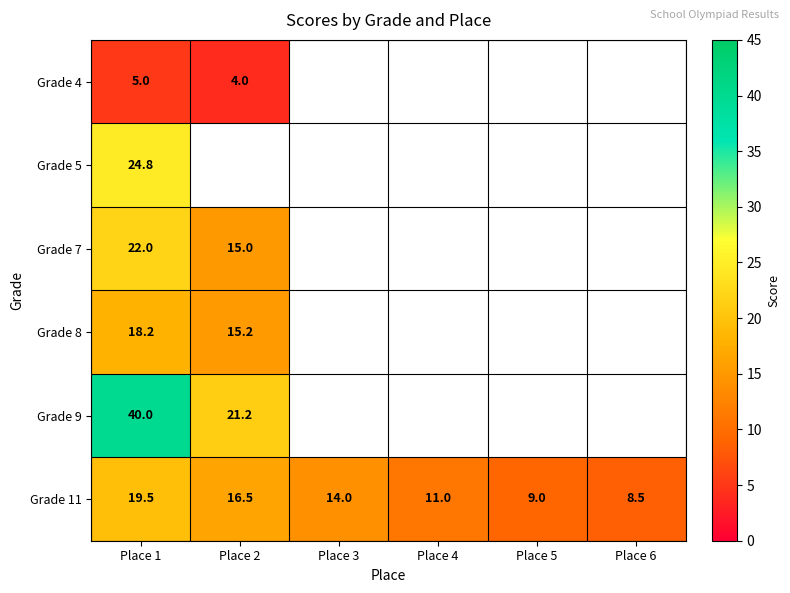

True or false: Grade 11 has a value of 5.1 at Place 2.

False